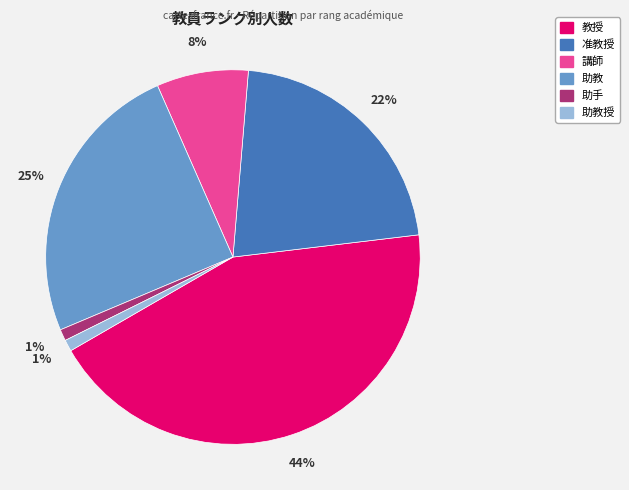

Is there a majority slice in this chart?

No